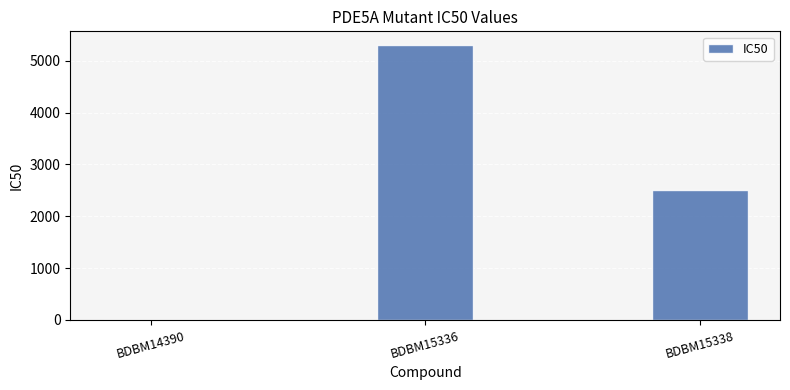

Which has a higher value, BDBM14390 or BDBM15338?

BDBM15338